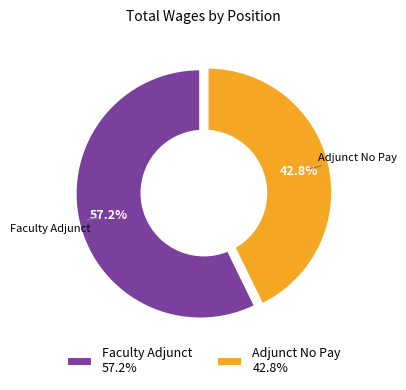

What is the majority slice?

Faculty Adjunct